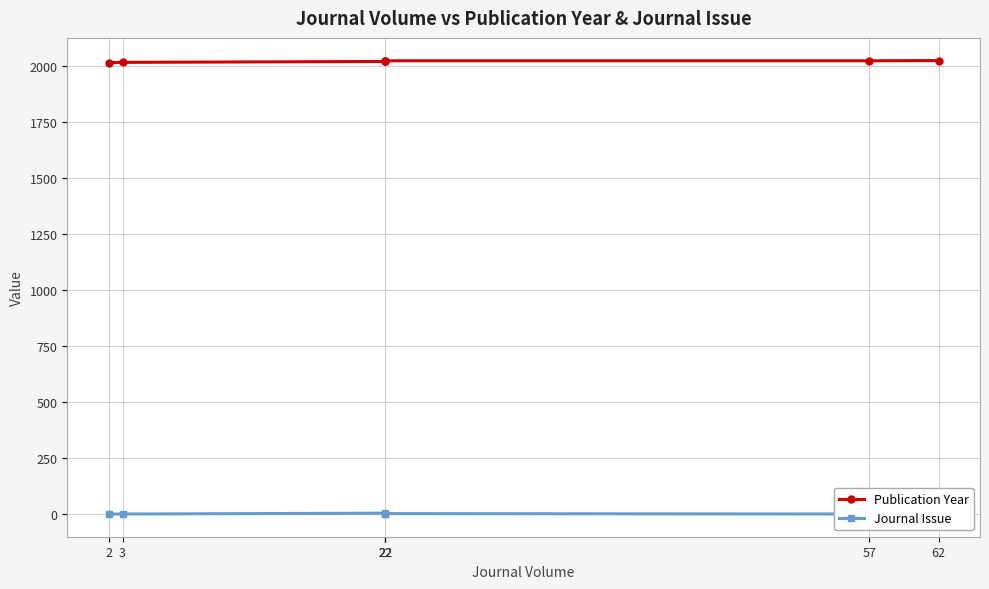

List the series in order of their peak value, lowest first.

Journal Issue, Publication Year